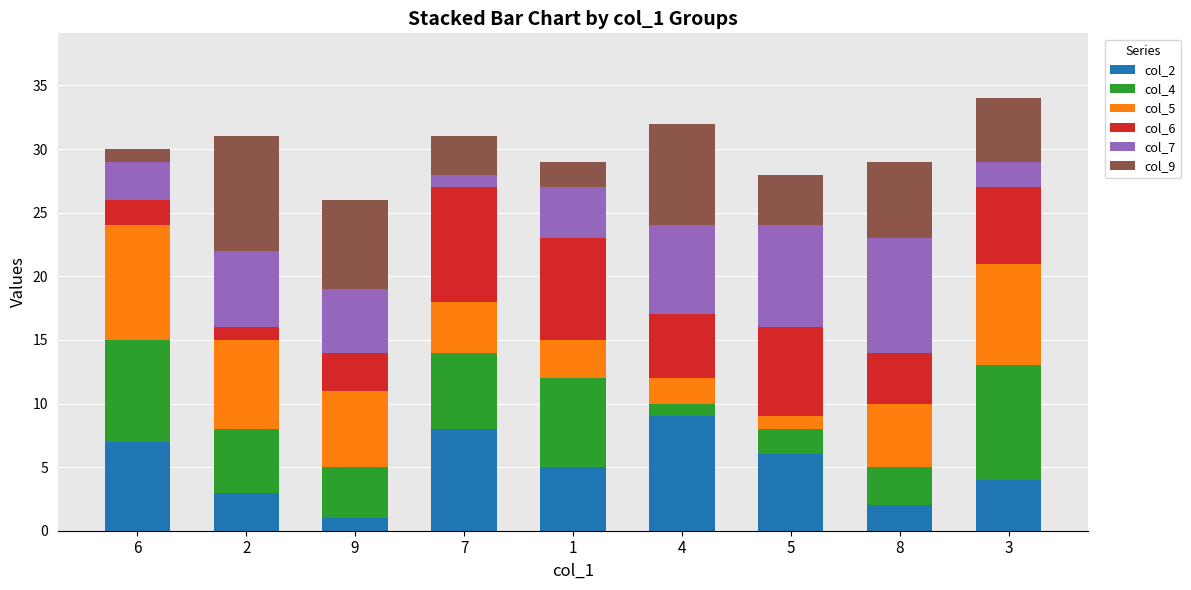

What are all the series names shown in the legend?

col_2, col_4, col_5, col_6, col_7, col_9